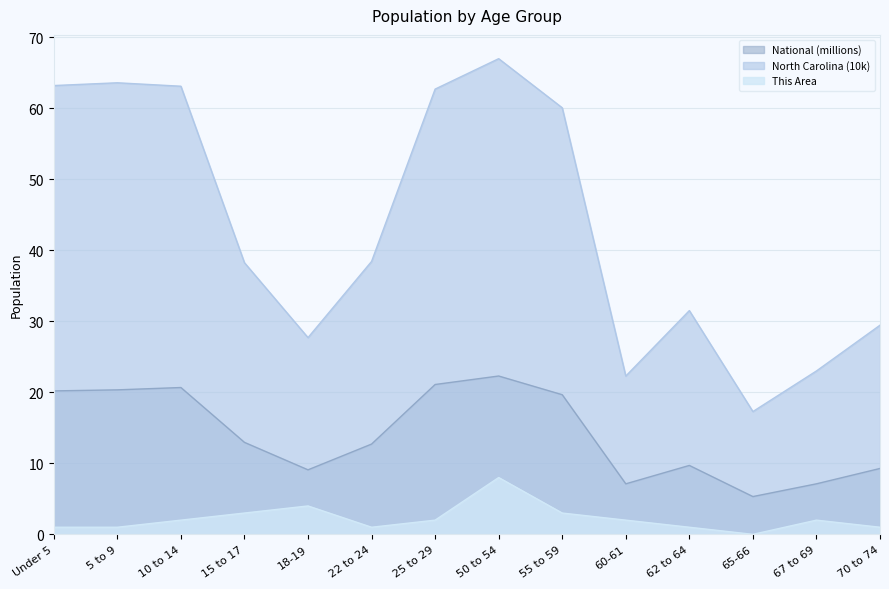

How many series are shown in this chart?

3